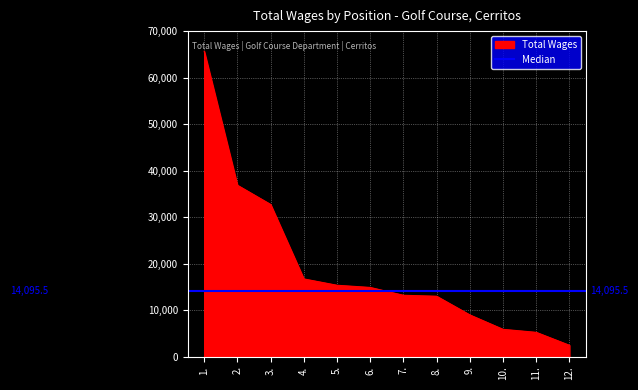

Is it true that the value at 4. is 16696?

True